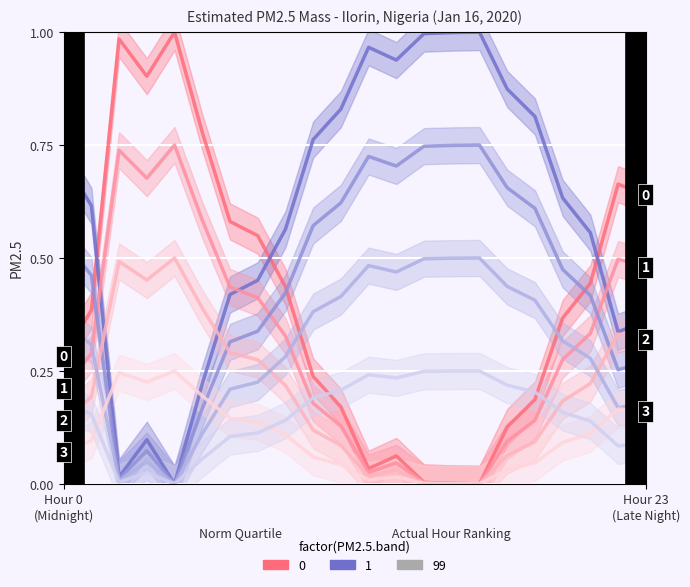

What is the value of the 20th point from the left?

0.4